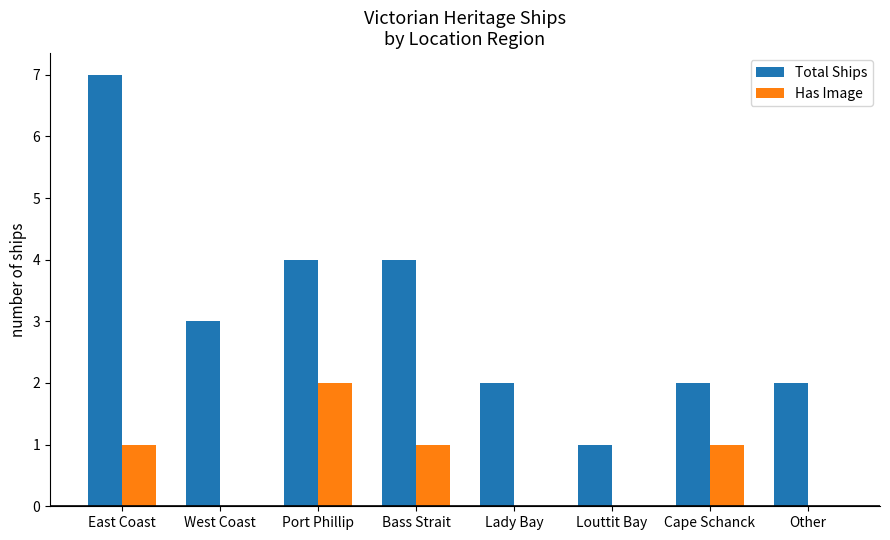

At which label does Total Ships first exceed 3?

East Coast